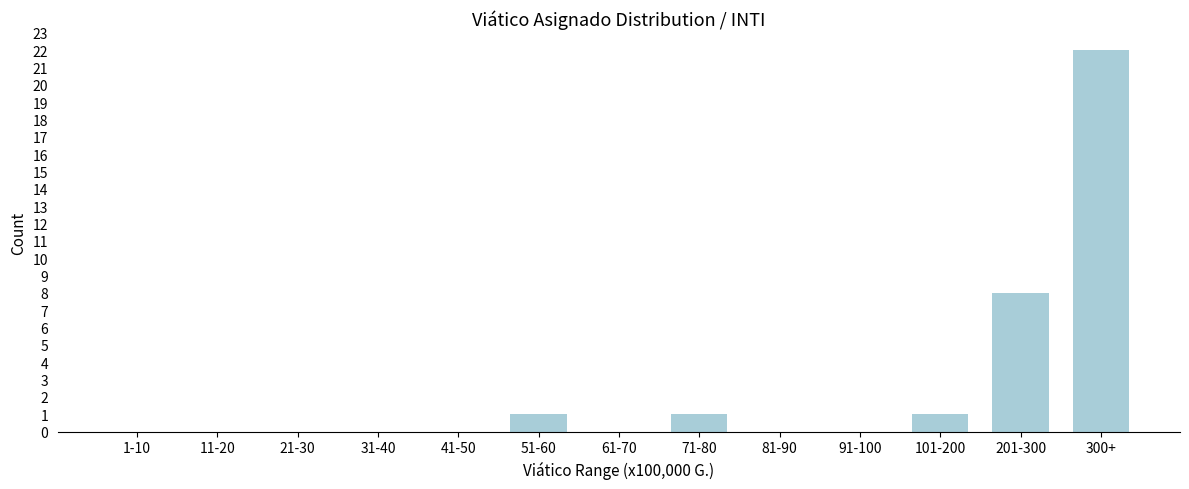

Reading right to left, transcribe all the data shown in this chart.

300+=22	201-300=8	101-200=1	91-100=0	81-90=0	71-80=1	61-70=0	51-60=1	41-50=0	31-40=0	21-30=0	11-20=0	1-10=0